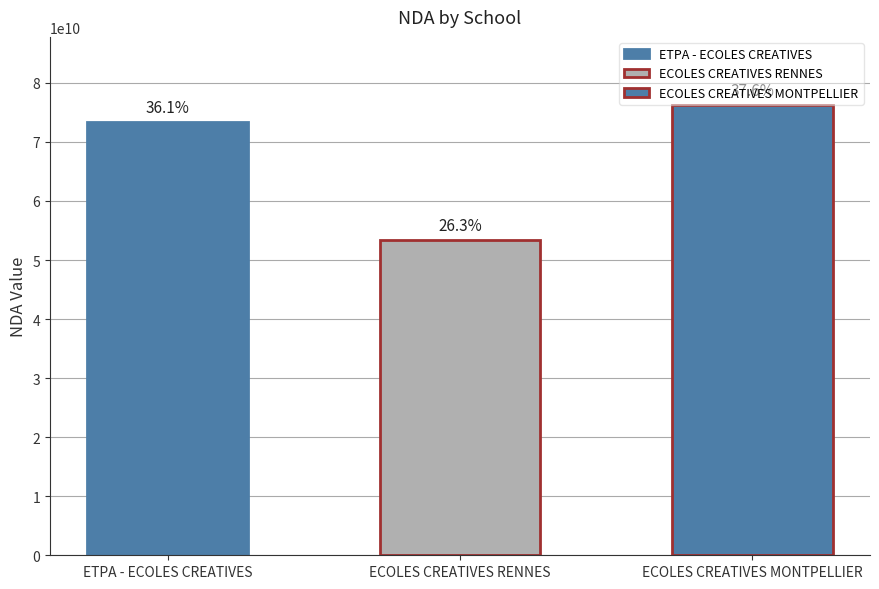

What is the approximate value at ECOLES CREATIVES RENNES, to the nearest 10?

53350661240